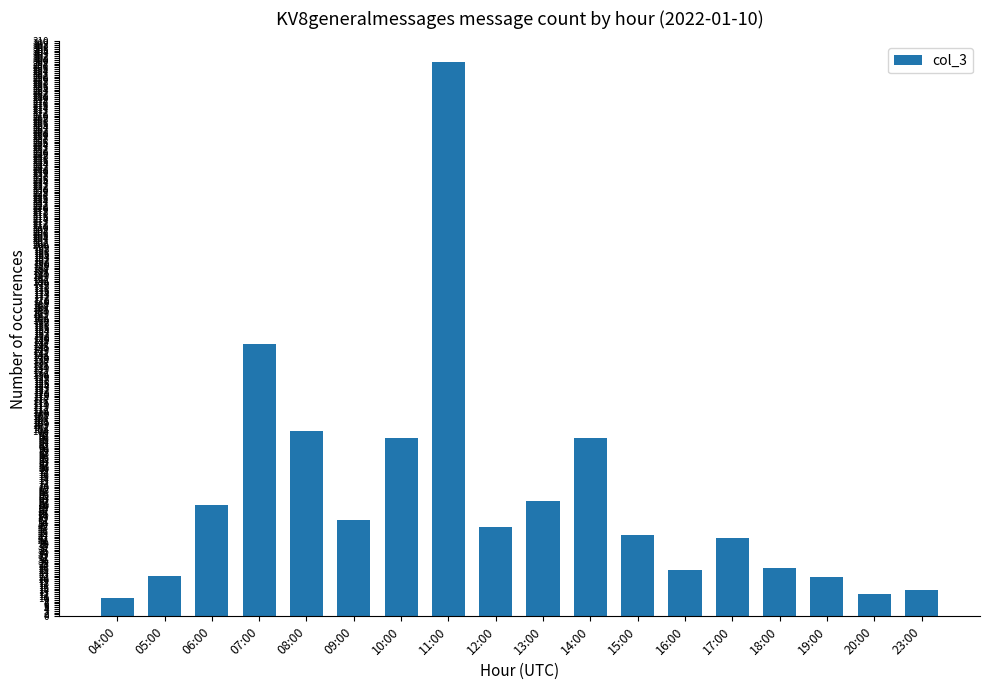

What is the label of the 7th bar from the left?

10:00